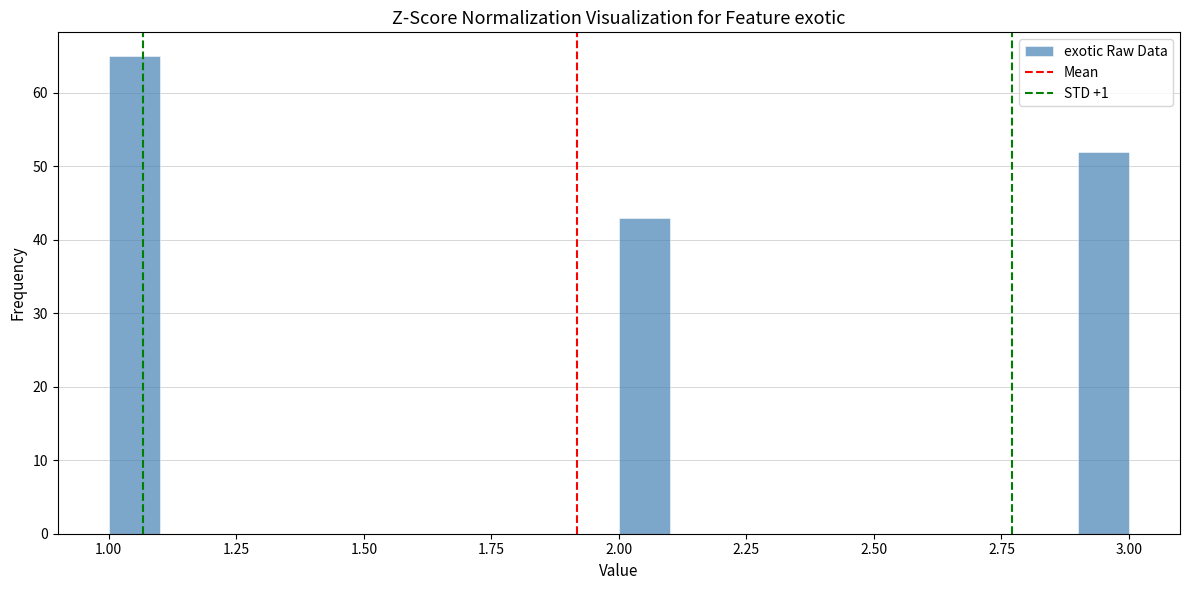

Read against the x-axis, roughly where is the centre of the tallest bar?

1.05